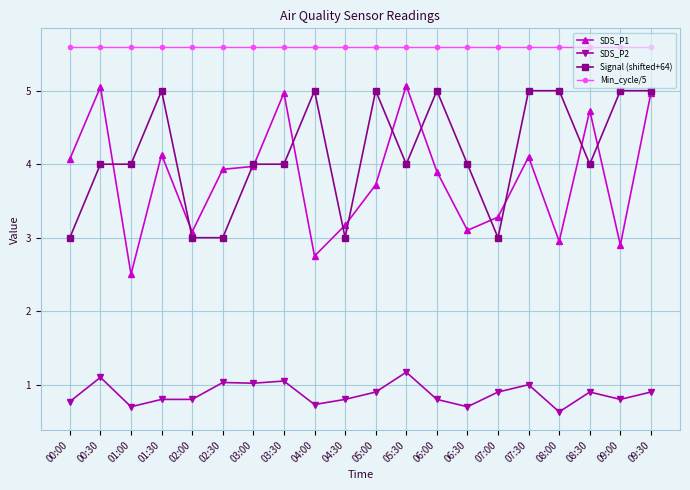

Which series has the largest range (max minus min)?

SDS_P1